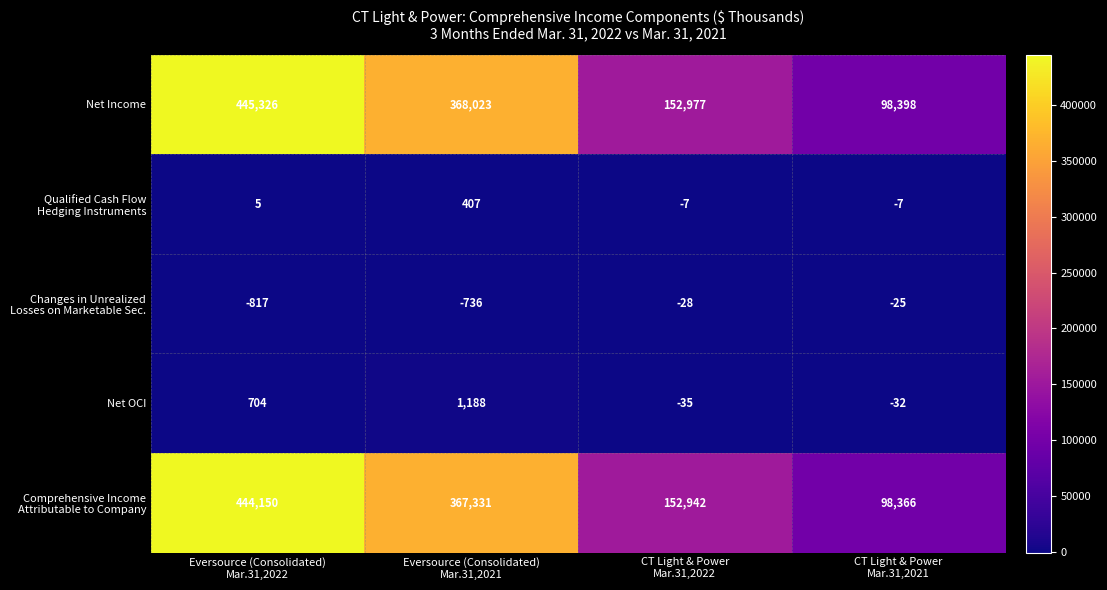

What is the greatest value displayed?

445326